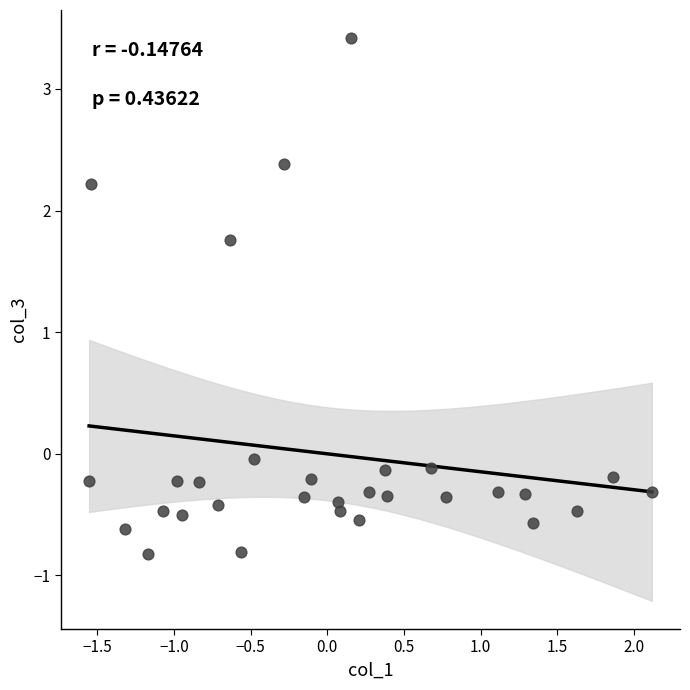

What Y value in the scatter plot is closest to 1?

1.8